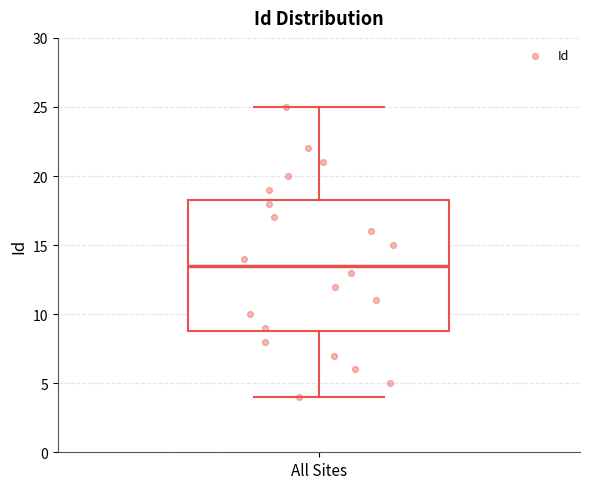

Transcribe this box plot: give where the median line is, the range the box spans, and where the two whiskers end, as read against the y-axis. The values are not printed on the chart, so give them approximately, as read against the axis.

median 13.5, box 9.0 to 18.5, whiskers 4.0 to 25.0